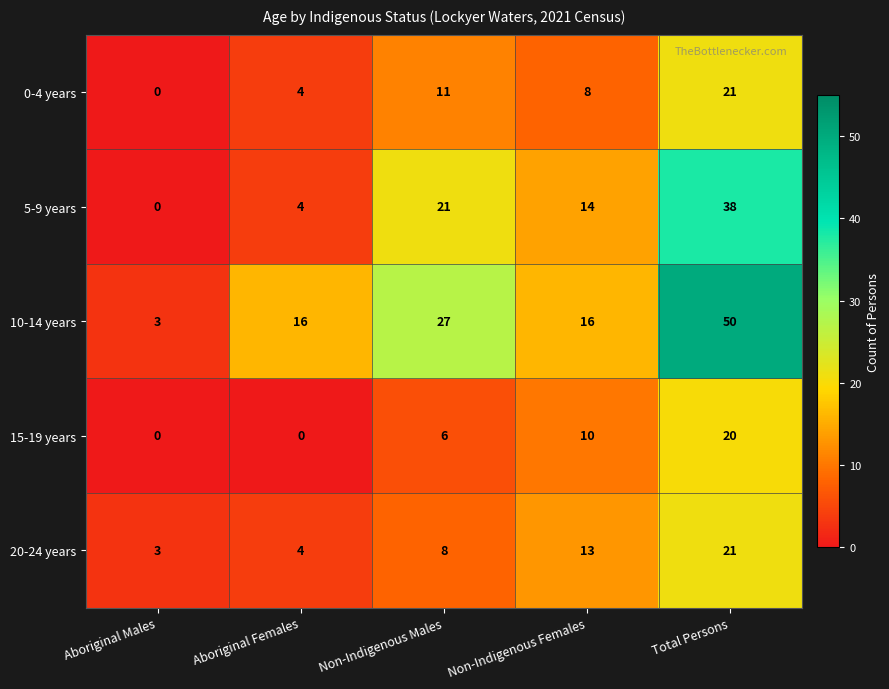

Between Non-Indigenous Females and Total Persons, which series saw the biggest shift?

10-14 years